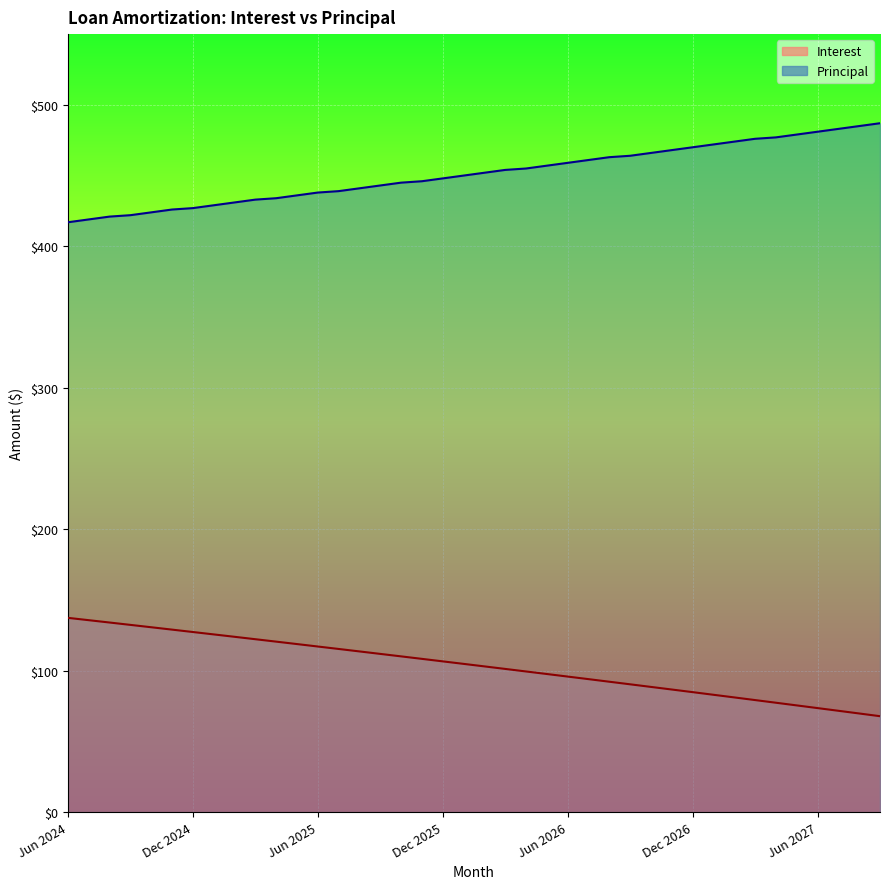

List the series in order of their overall mean, lowest first.

Interest, Principal